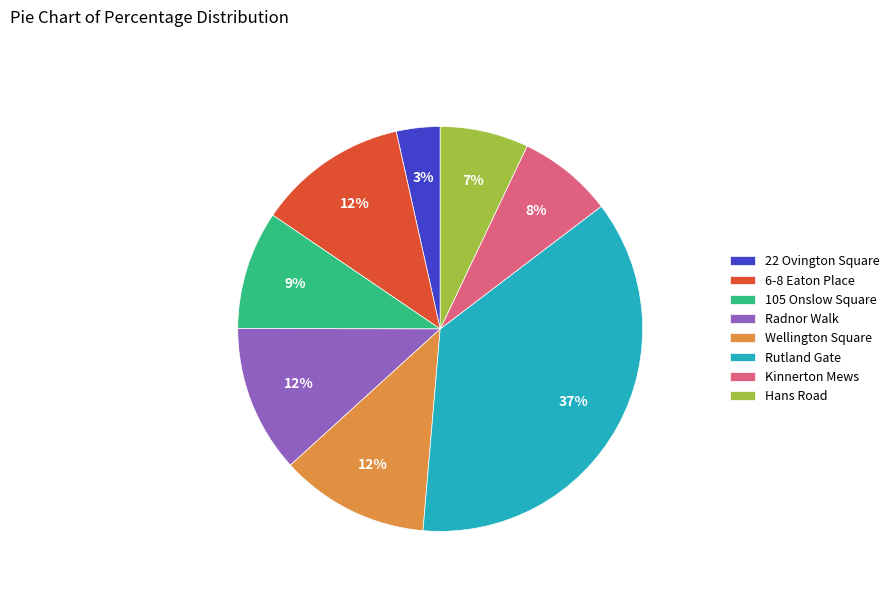

To the nearest percent, what is the combined percentage of Kinnerton Mews and 22 Ovington Square?

11%